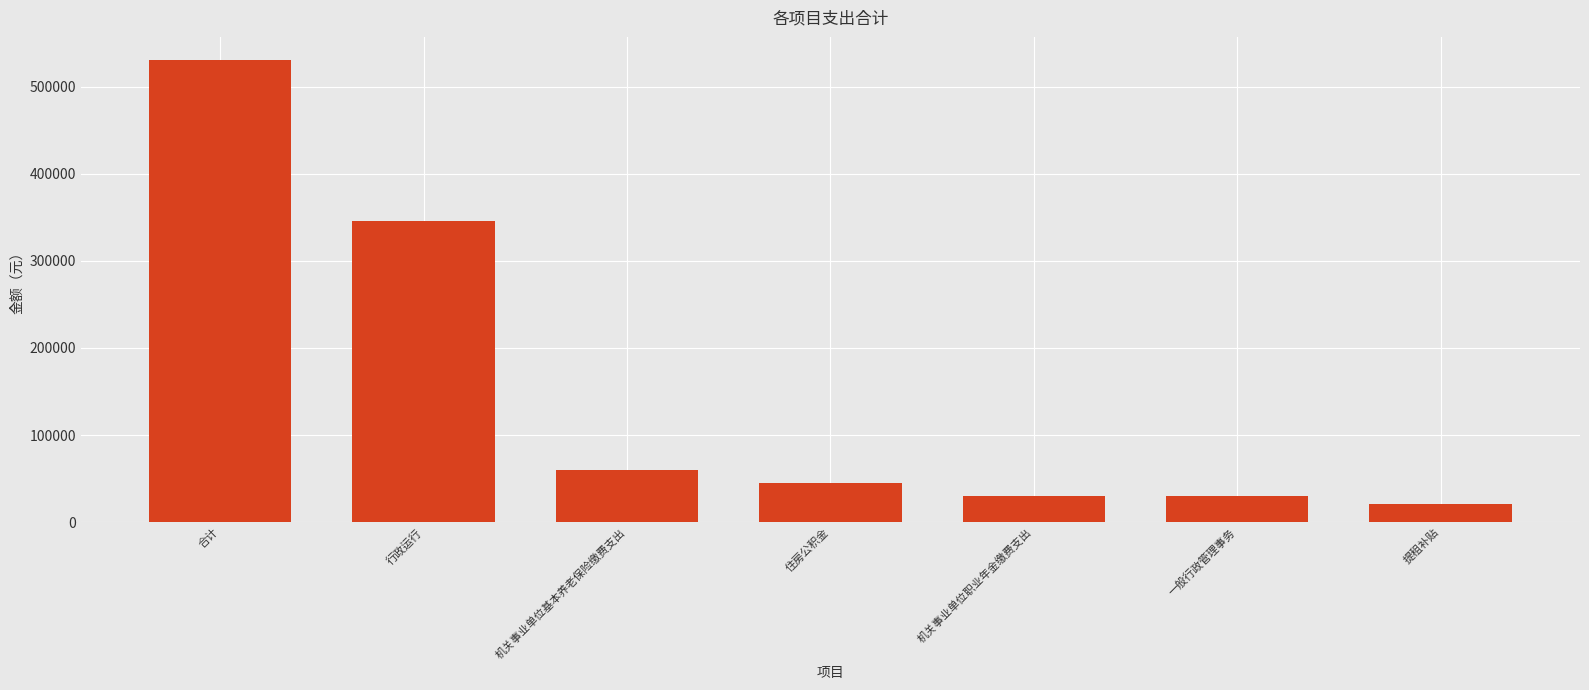

What is the sum of the values at 行政运行 and 机关事业单位基本养老保险缴费支出?

405809.1